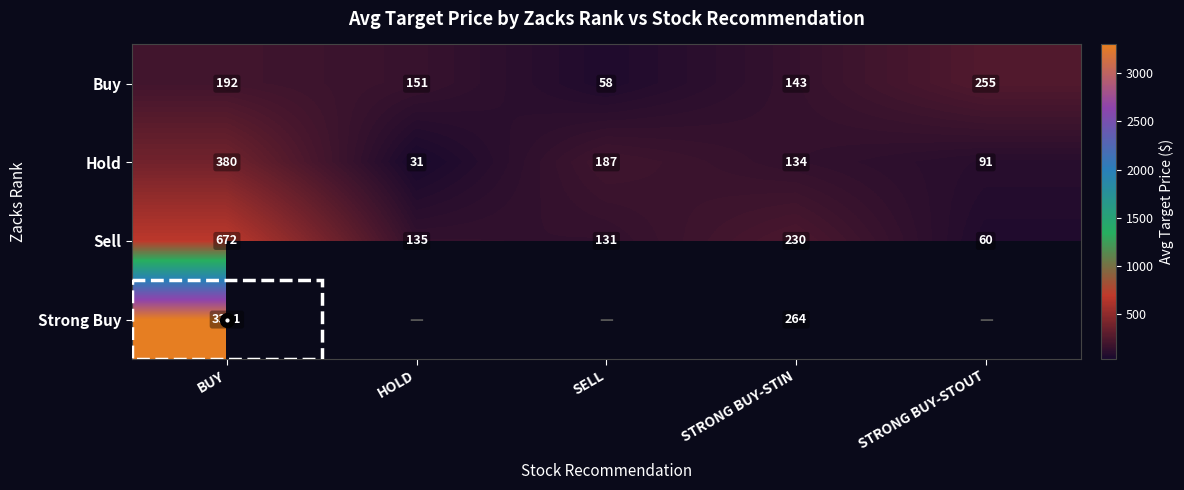

At which label is Hold closest to 205?

SELL